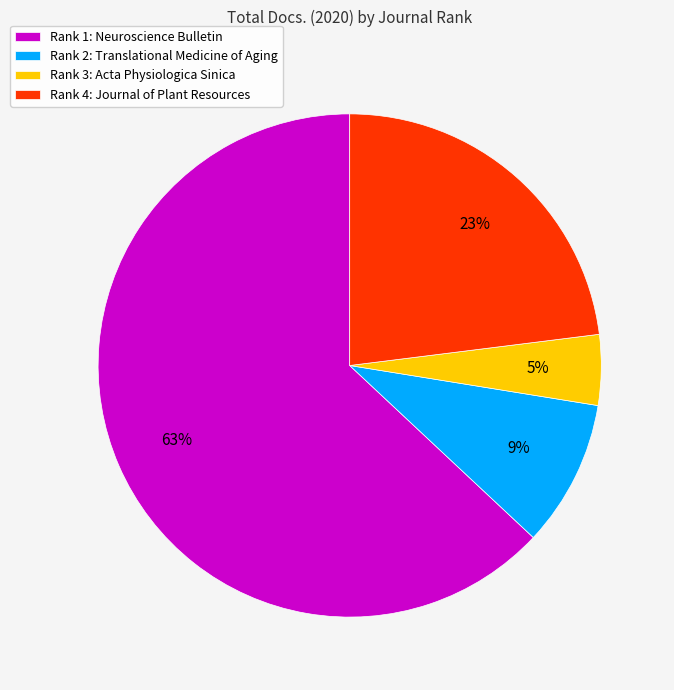

Rank the categories by value from highest to lowest.

Rank 1: Neuroscience Bulletin, Rank 4: Journal of Plant Resources, Rank 2: Translational Medicine of Aging, Rank 3: Acta Physiologica Sinica